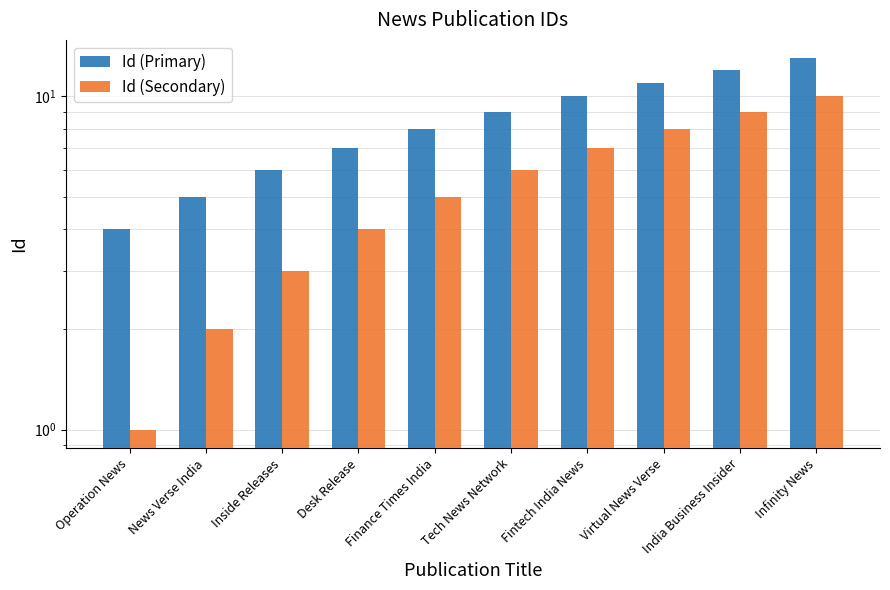

Rank the series by their average value, from highest to lowest.

Id (Primary), Id (Secondary)